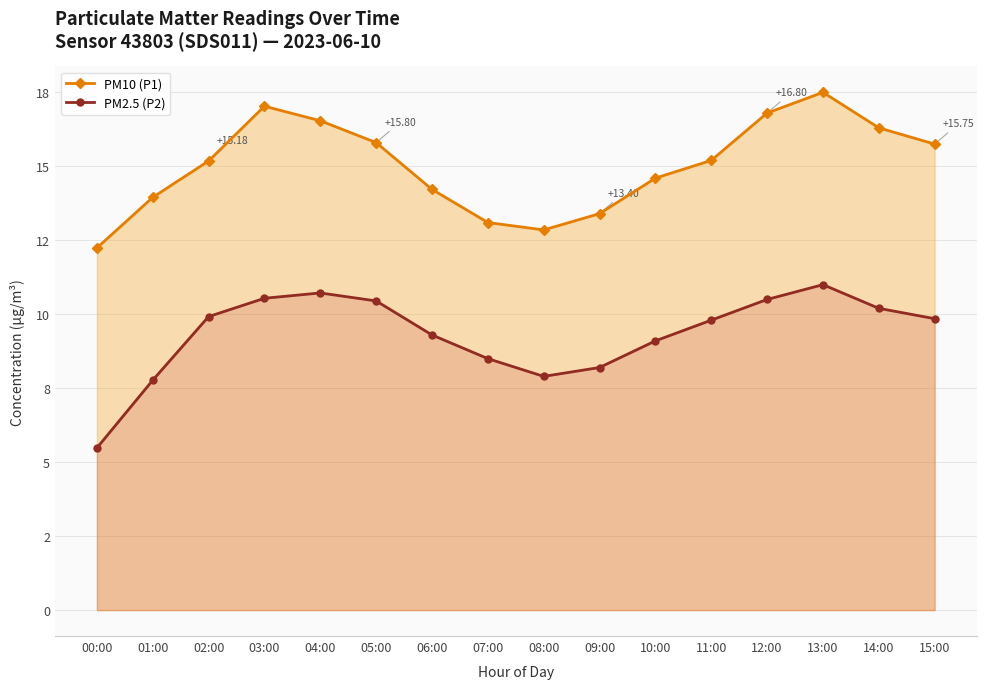

At which label is PM2.5 (P2) closest to 8?

08:00